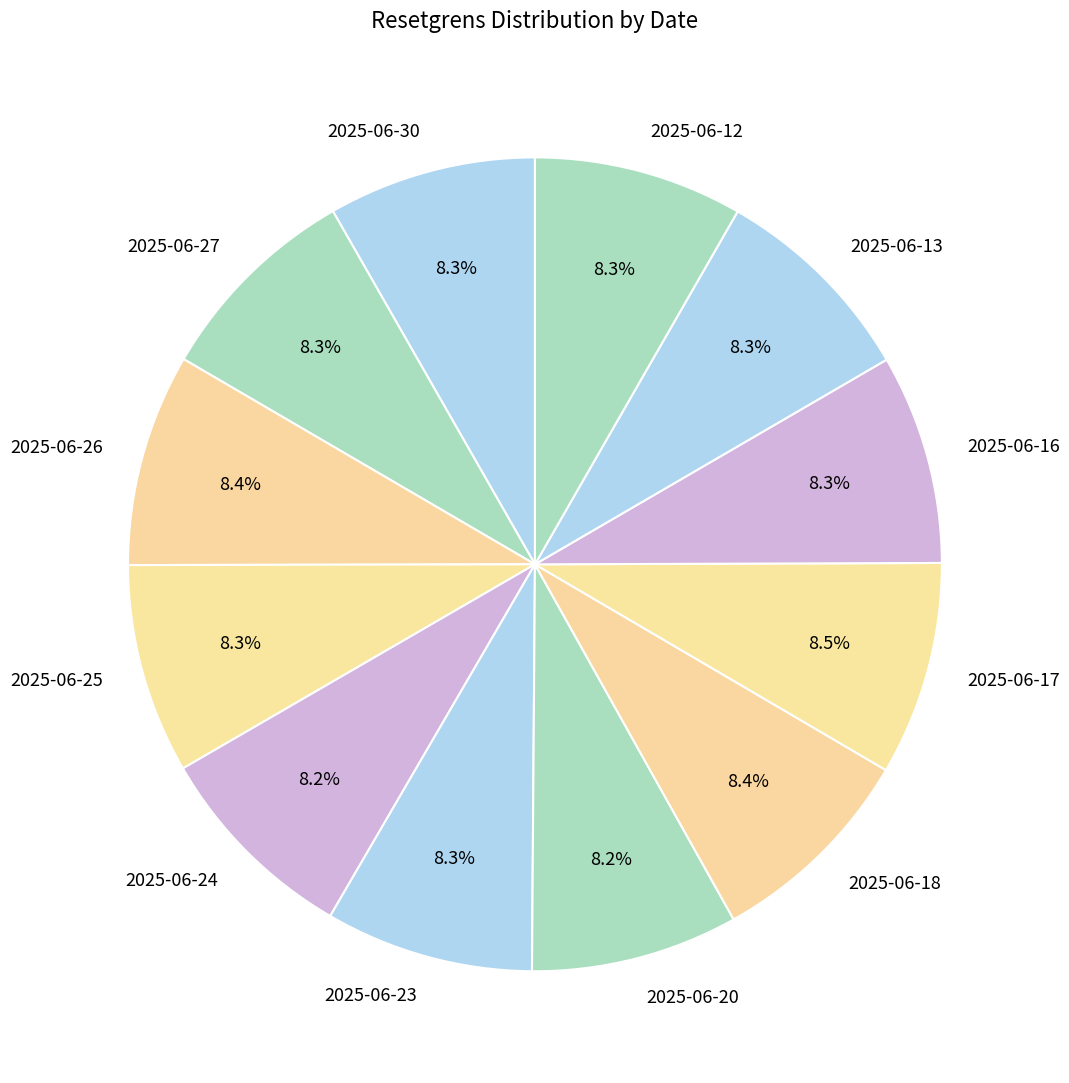

What is the ratio of the value at 2025-06-23 to the value at 2025-06-25?

1.0